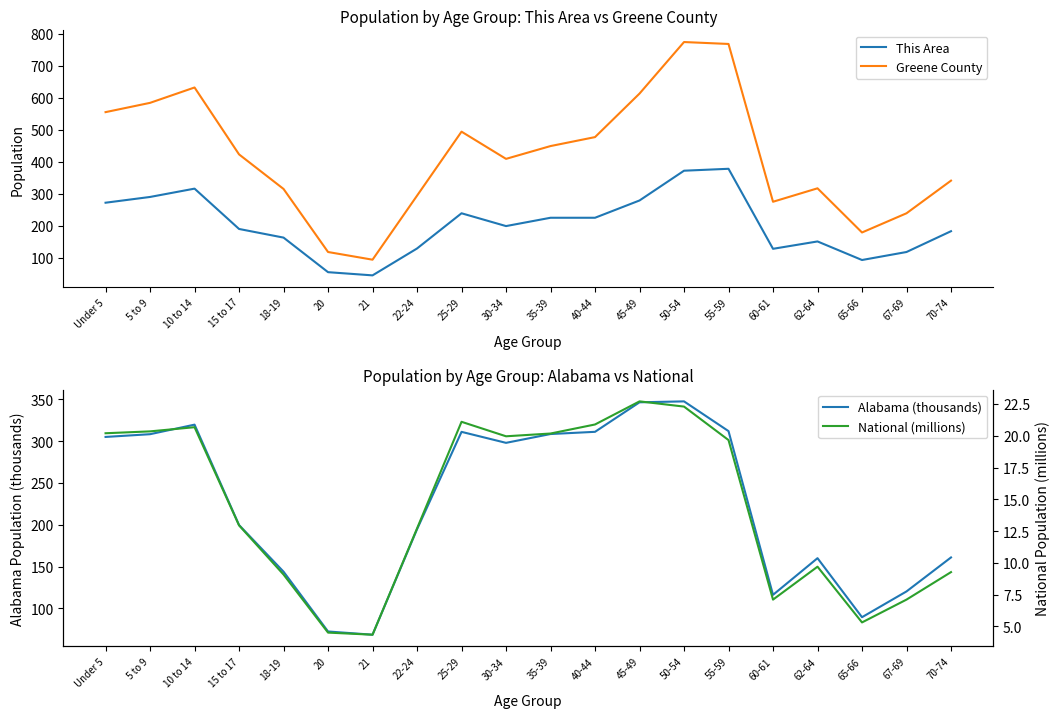

How many lines are shown in the chart?

4